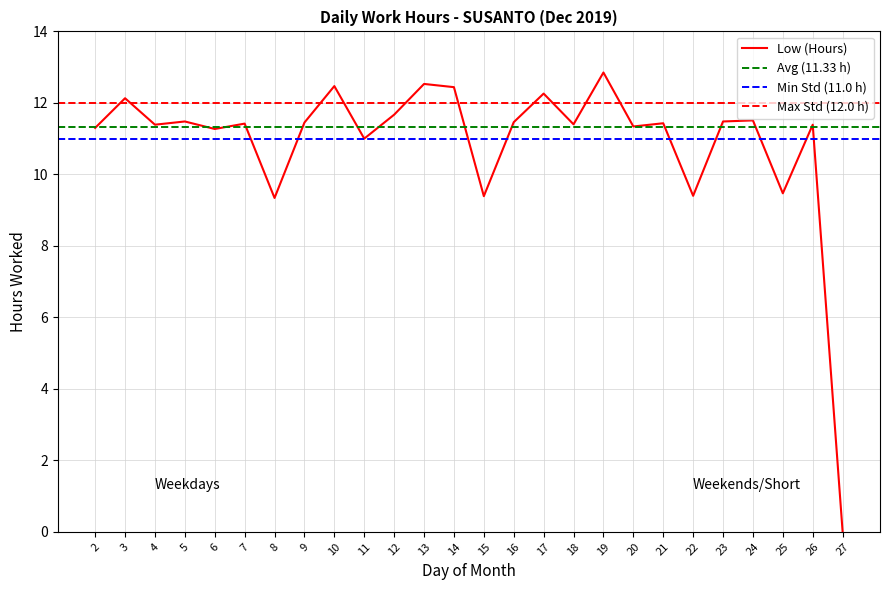

Is it true that the value at 14 is 12.4?

True